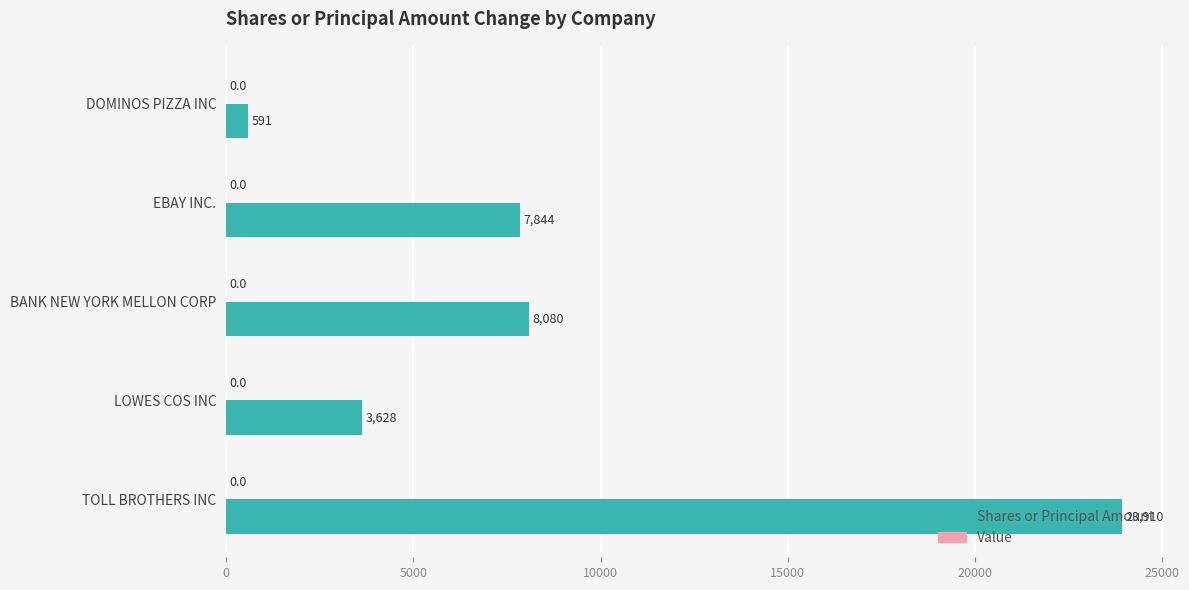

At which label is the value closest to 12250?

BANK NEW YORK MELLON CORP